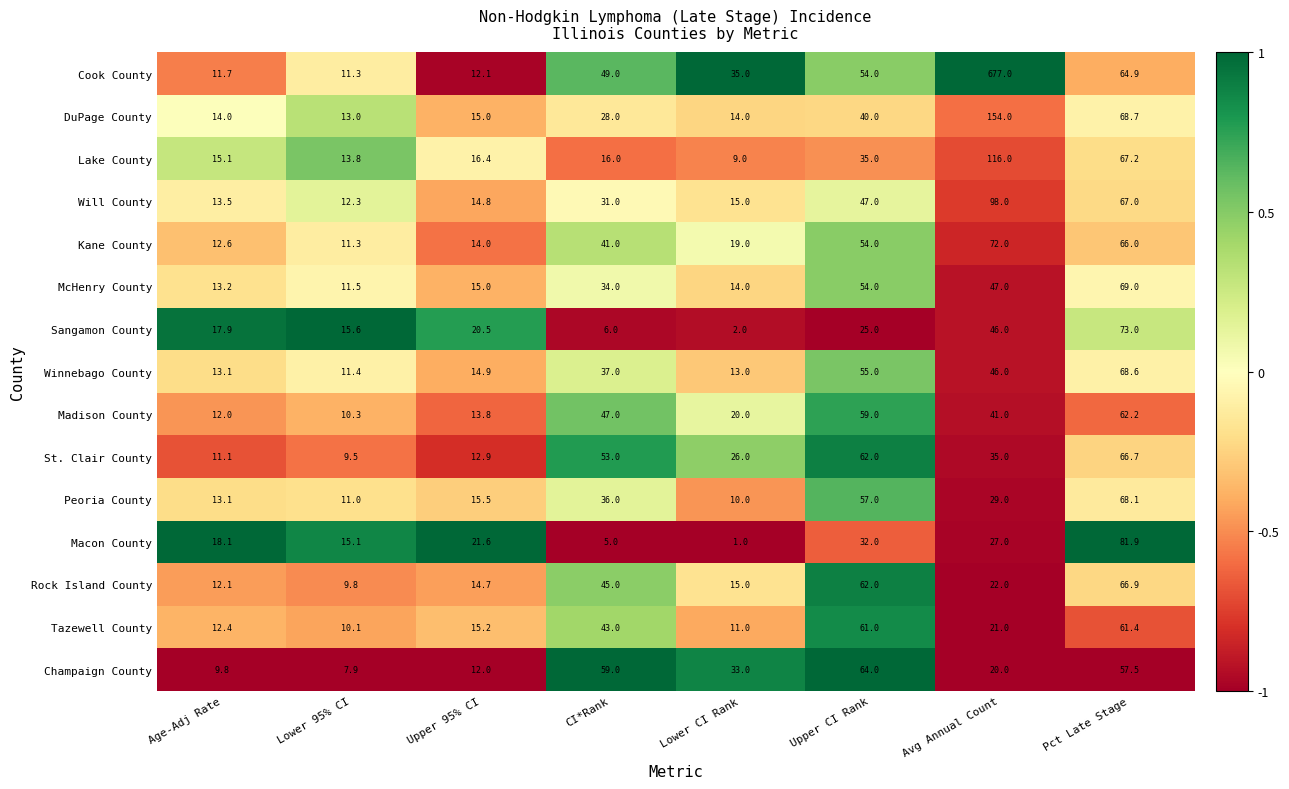

The value of Peoria County at Upper CI Rank is 57.0. True or false?

True